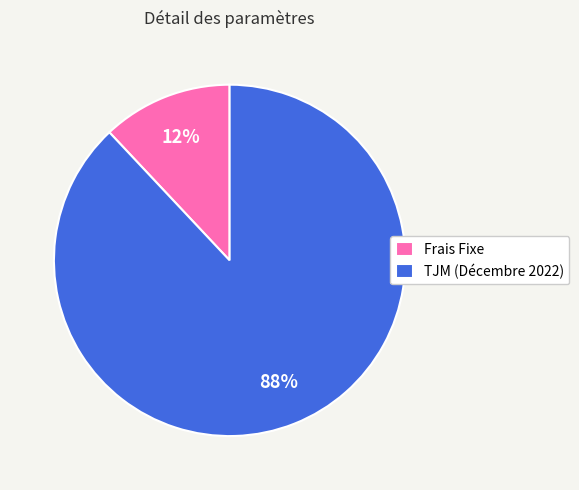

Is it true that Frais Fixe is 12% of the pie?

True